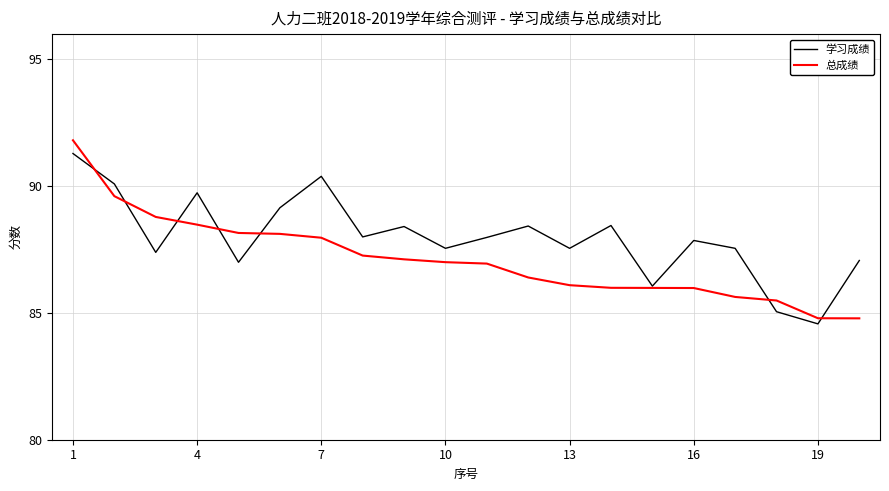

Rank the series by their average value, from lowest to highest.

总成绩, 学习成绩